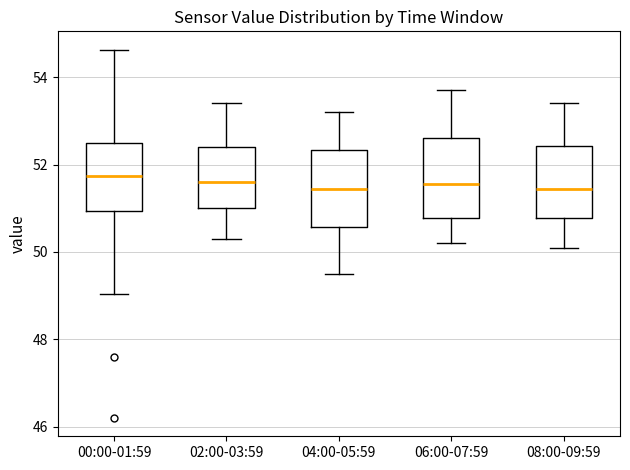

Reading left to right, read every box against the y-axis: the position of its median line, the range the box covers, and the ends of its whiskers. The values are not printed on the chart, so give them approximately, as read against the axis.

00:00-01:59: median 51.8, box 51.0 to 52.4, whiskers 49.0 to 54.6
02:00-03:59: median 51.6, box 51.0 to 52.4, whiskers 50.4 to 53.4
04:00-05:59: median 51.4, box 50.6 to 52.4, whiskers 49.6 to 53.2
06:00-07:59: median 51.6, box 50.8 to 52.6, whiskers 50.2 to 53.8
08:00-09:59: median 51.4, box 50.8 to 52.4, whiskers 50.2 to 53.4